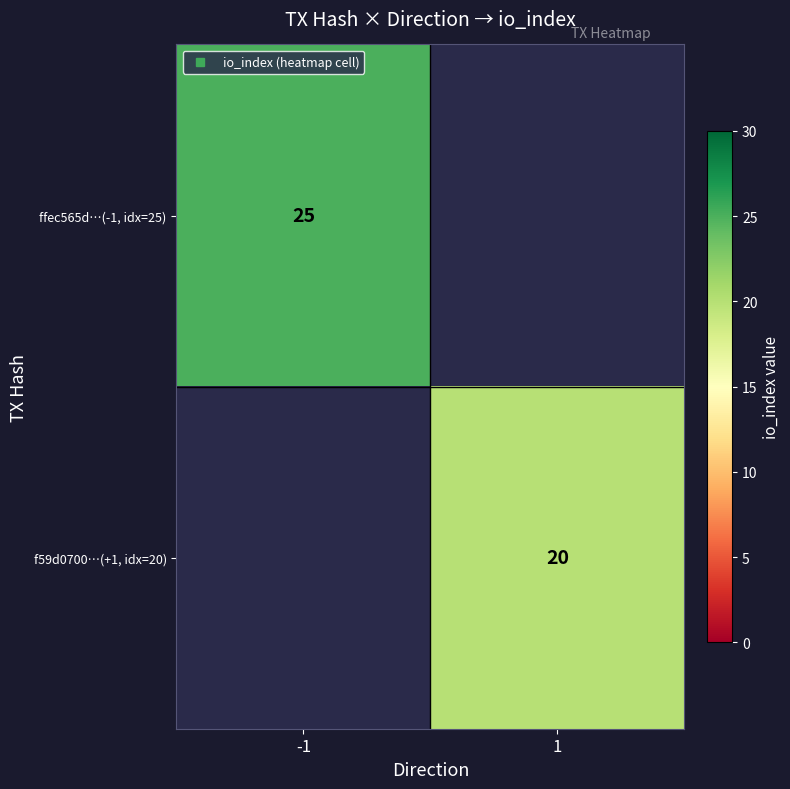

The value of f59d0700…(+1, idx=20) at 1 is 20.0. True or false?

True